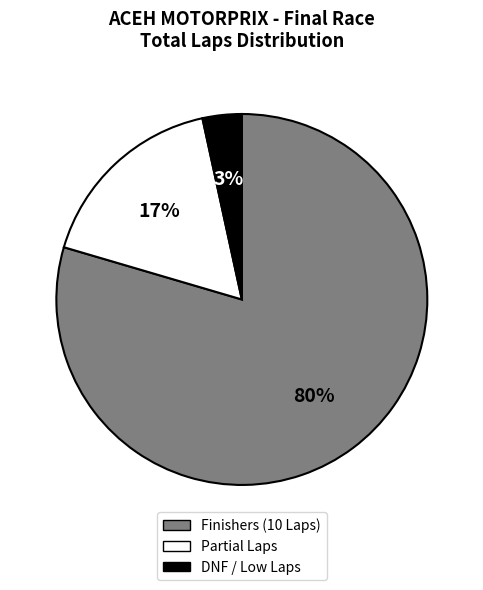

Is there a majority slice in this chart?

Yes